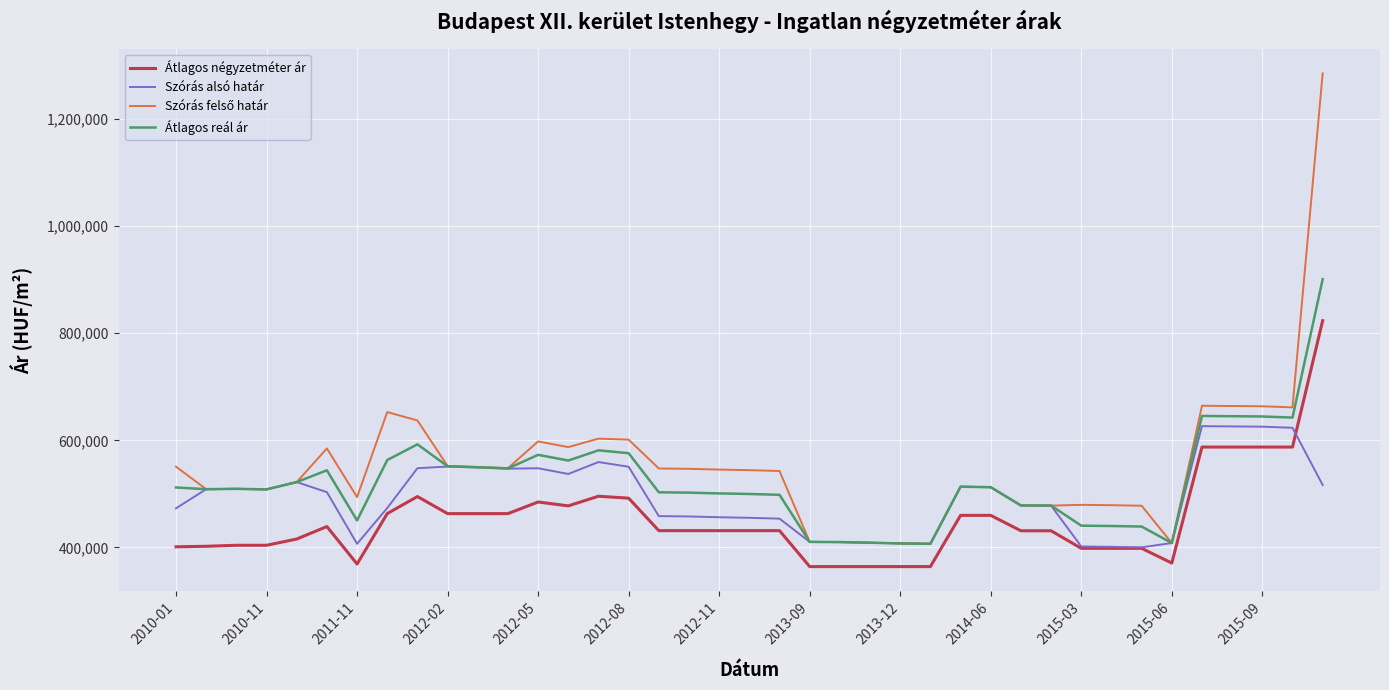

True or false: Átlagos reál ár and Átlagos négyzetméter ár intersect in this chart.

False